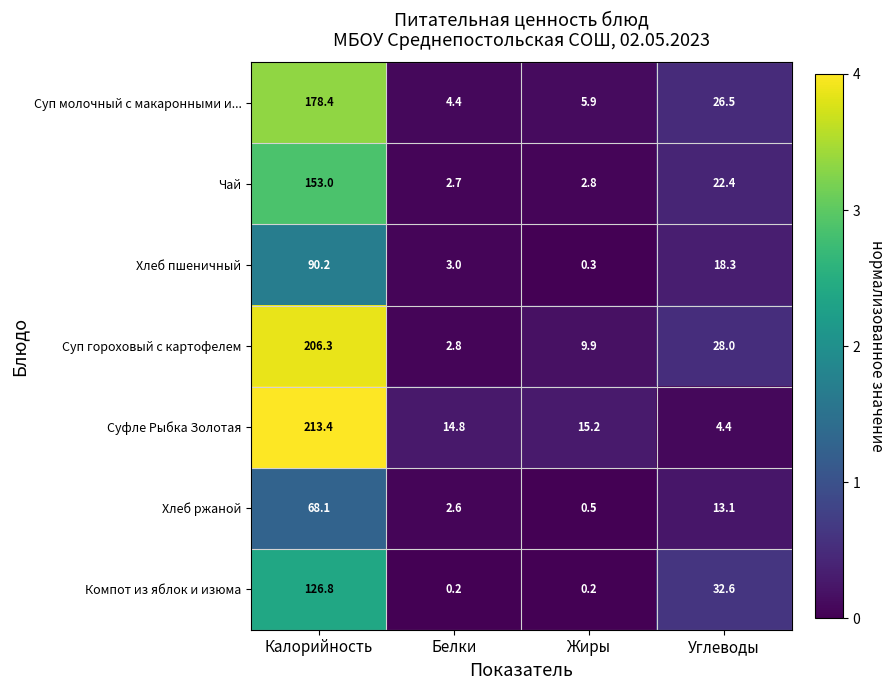

At Белки, list the series in order from smallest to largest.

Компот из яблок и изюма, Хлеб ржаной, Чай, Суп гороховый с картофелем, Хлеб пшеничный, Суп молочный с макаронными и..., Суфле Рыбка Золотая